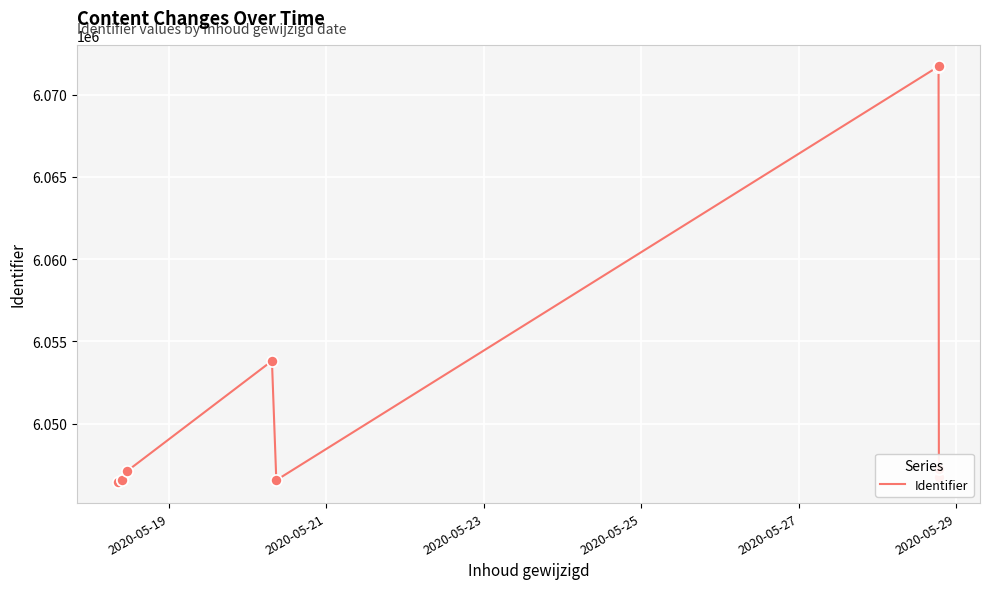

What is the maximum value shown in the chart?

6071777